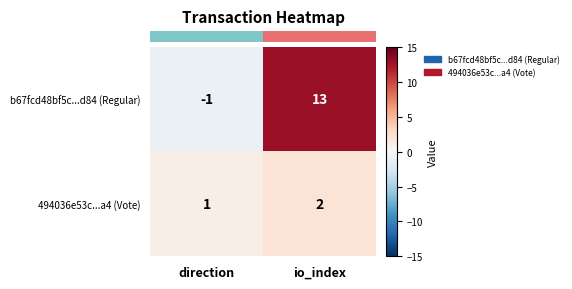

True or false: 494036e53c...a4 (Vote) has a value of 1 at direction.

True